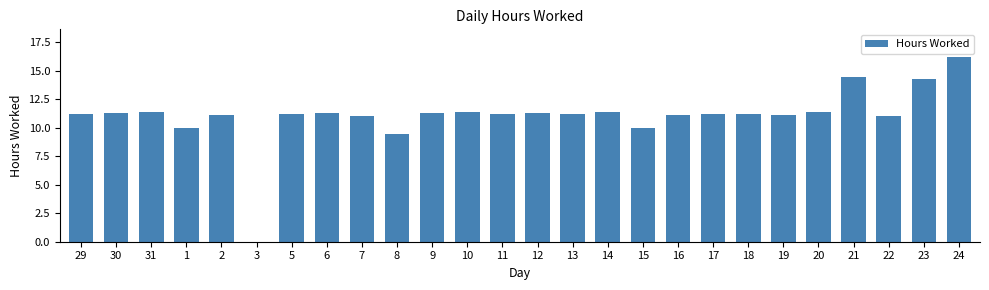

Where is the data nearest to the value 8?

8